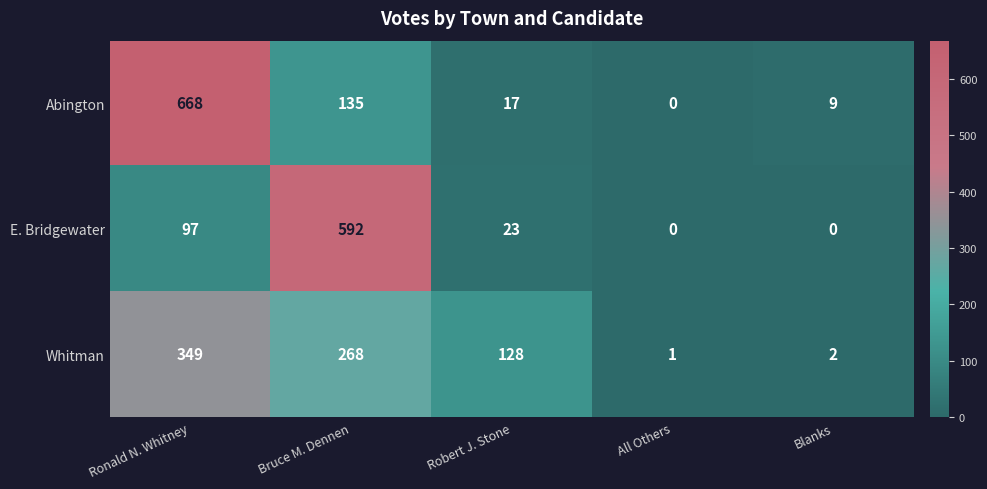

What is the approximate value of E. Bridgewater at Bruce M. Dennen?

592